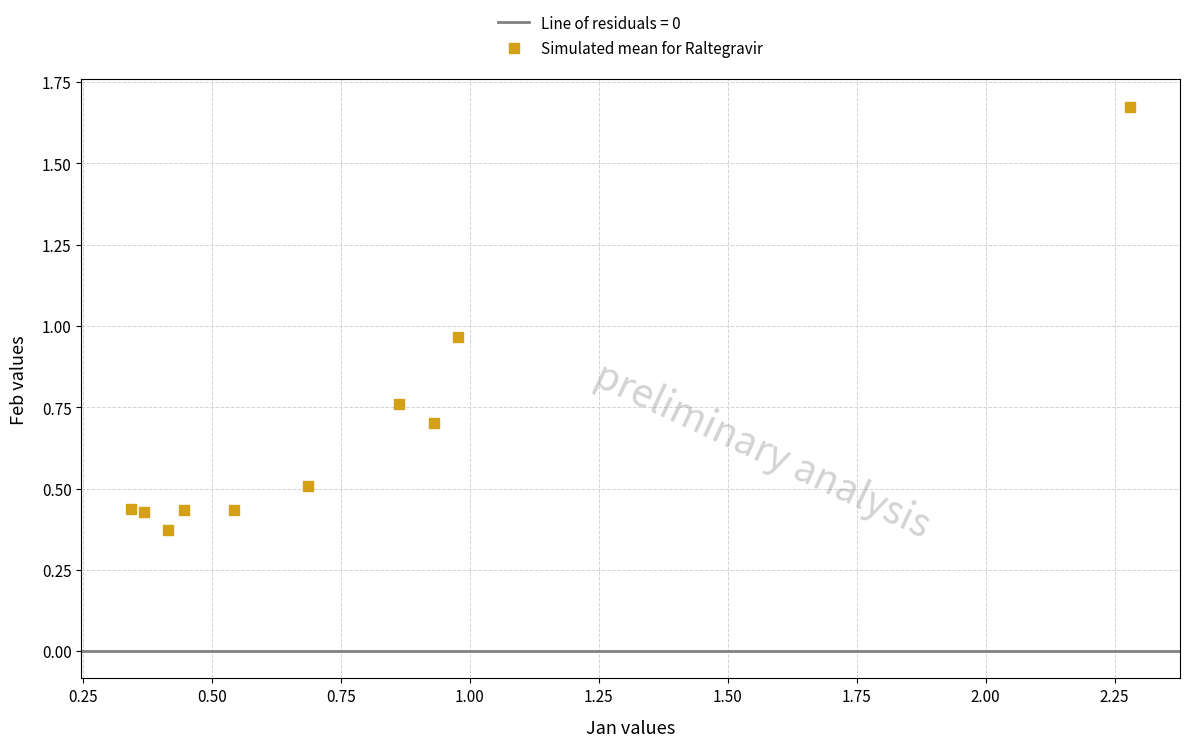

What is the range of X values (max minus min)?

1.9